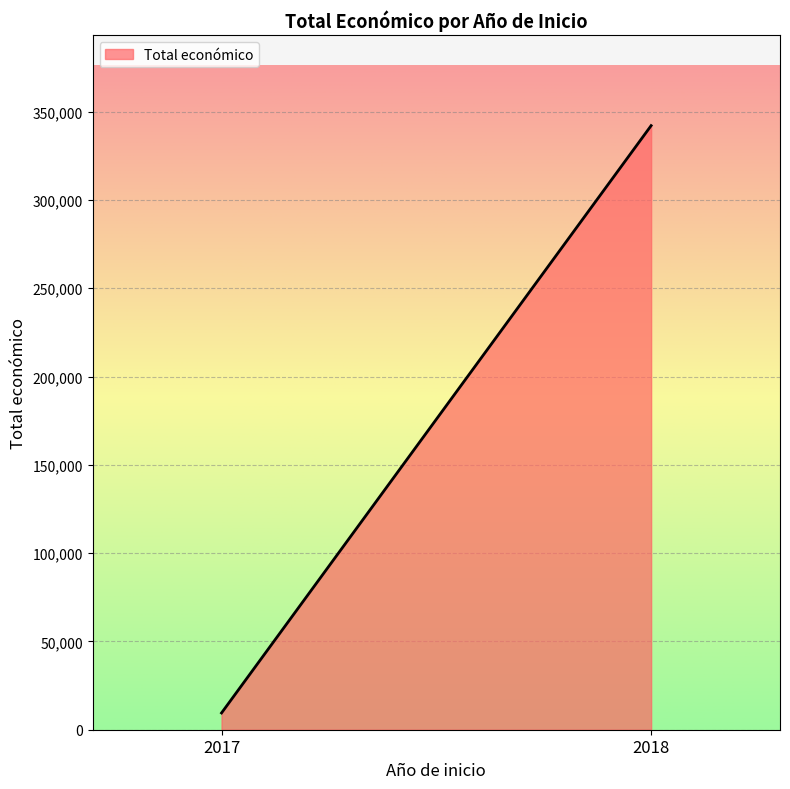

Which category has the highest value across all series?

2018